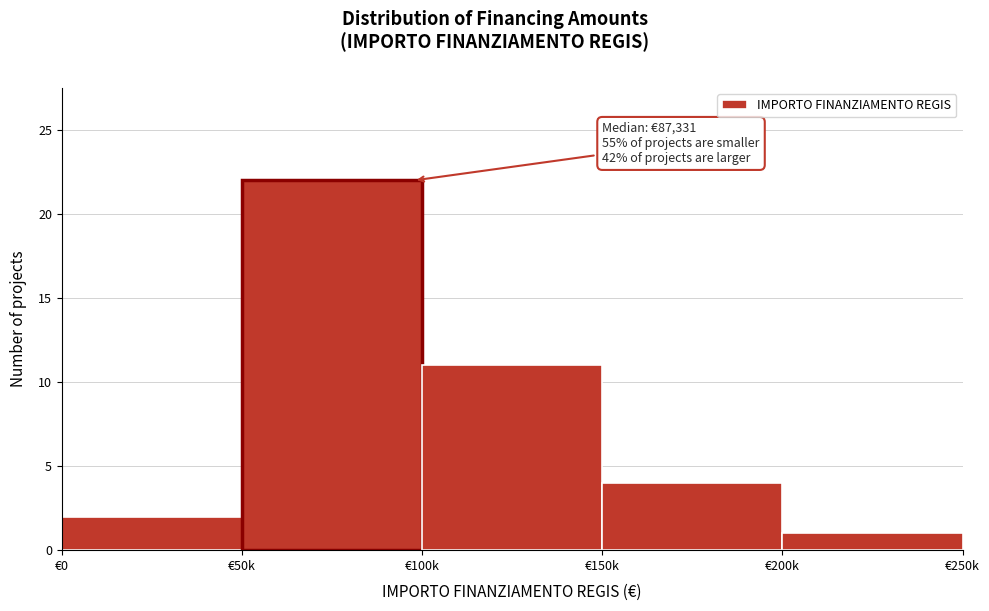

Reading right to left, transcribe all the data shown in this chart.

1	4	11	22	2